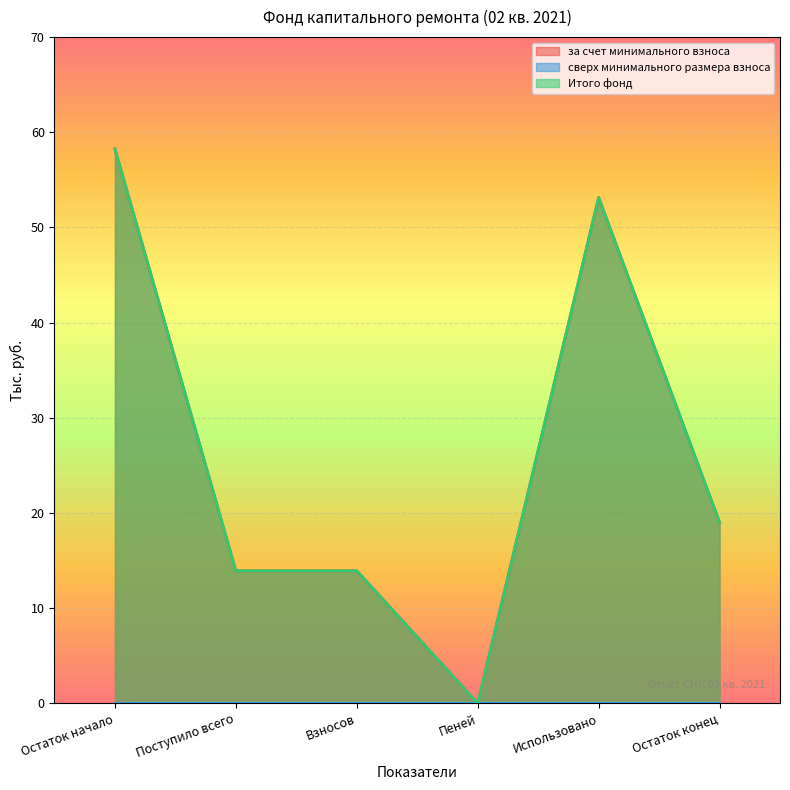

Reading right to left, transcribe all the data shown in this chart.

за счет минимального взноса: Остаток конец=19.0	Использовано=53.1	Пеней=0.0	Взносов=13.9	Поступило всего=13.9	Остаток начало=58.2
Итого фонд: Остаток конец=19.0	Использовано=53.1	Пеней=0.0	Взносов=13.9	Поступило всего=13.9	Остаток начало=58.2